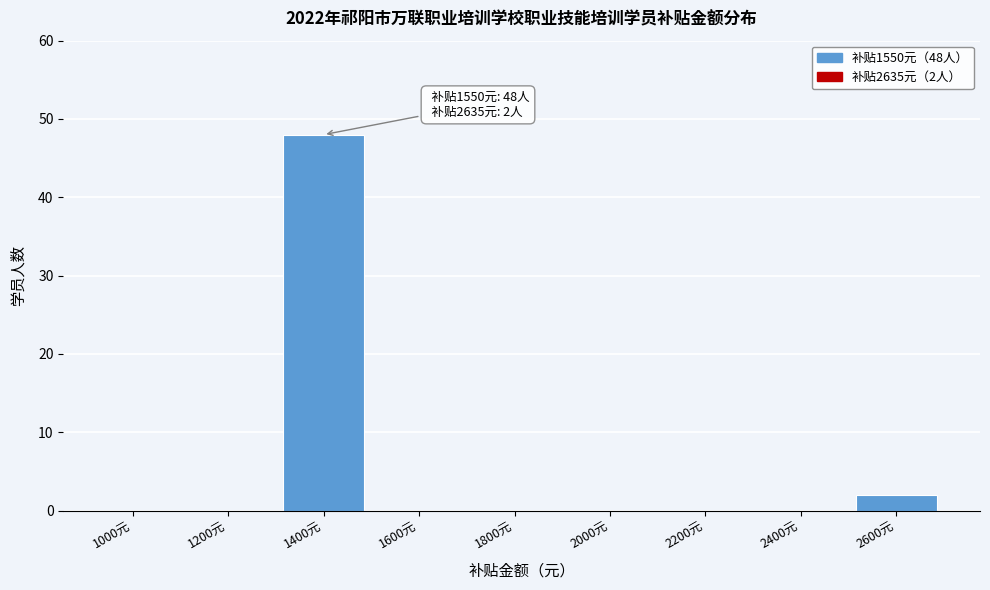

Reading left to right, list all the values displayed in this chart.

1000元=0	1200元=0	1400元=48	1600元=0	1800元=0	2000元=0	2200元=0	2400元=0	2600元=2